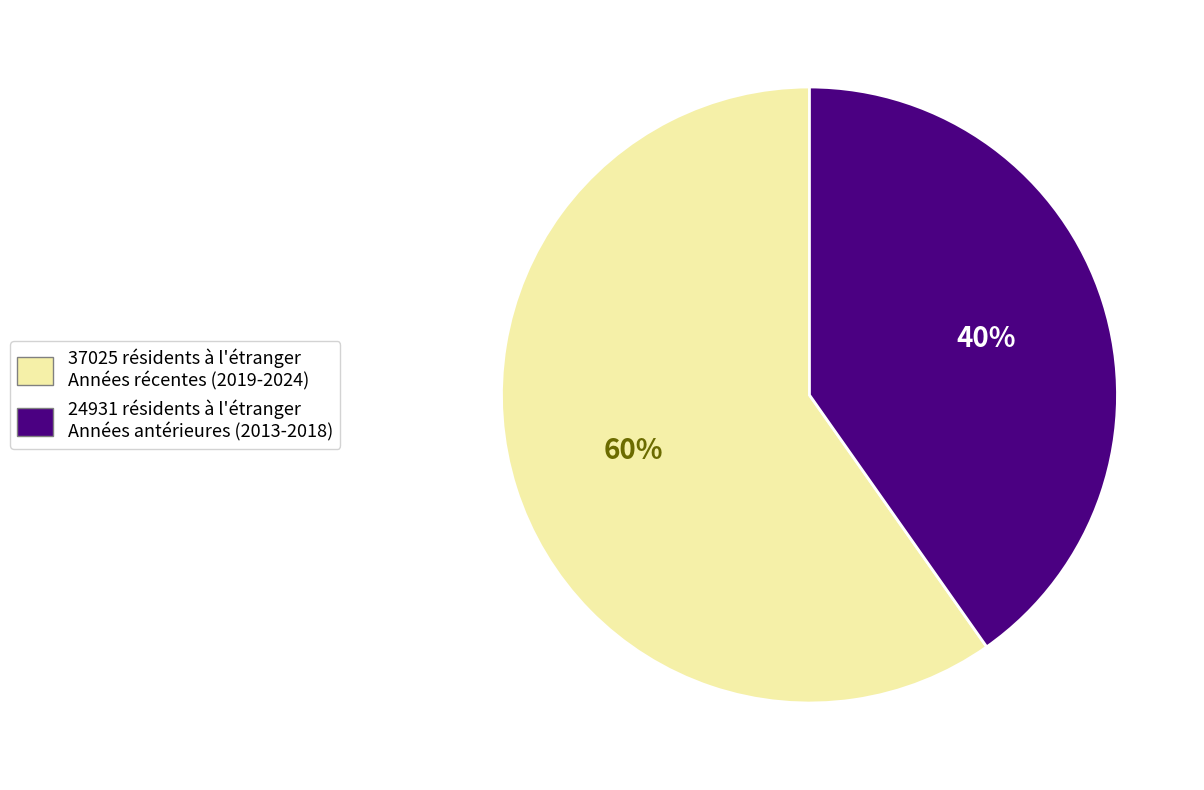

Combined, do 24931 résidents à l'étranger Années antérieures (2013-2018) and 37025 résidents à l'étranger Années récentes (2019-2024) account for over 50%?

Yes